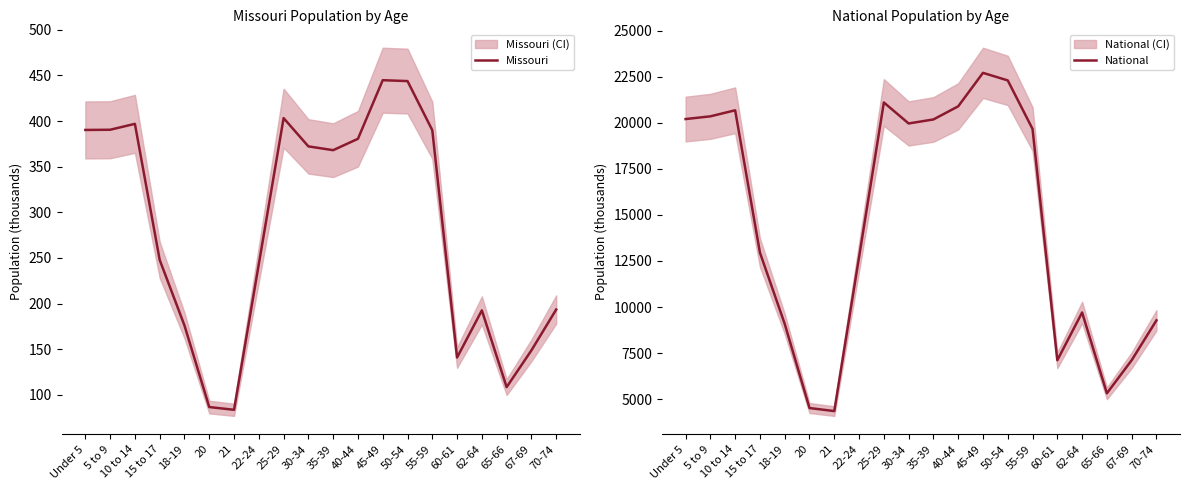

What is the difference between the second highest and minimum values in the National series?

17943.8